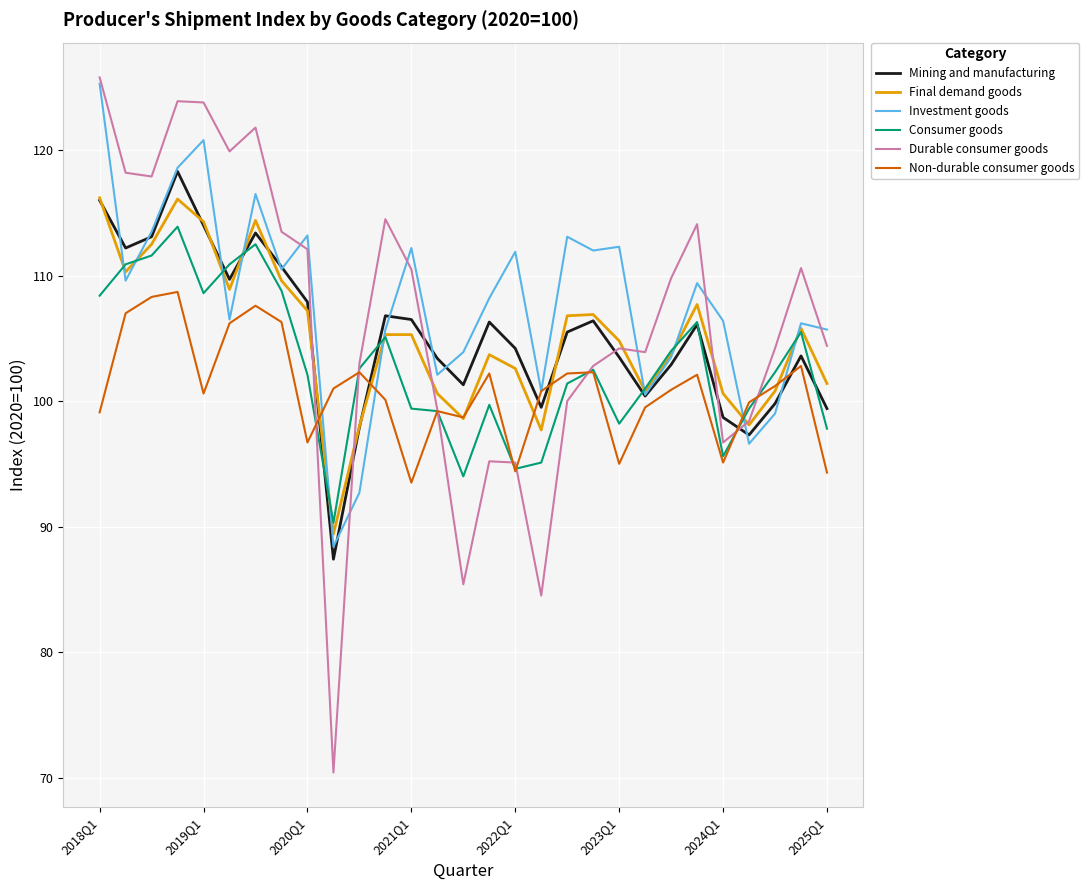

How many lines are shown in the chart?

6